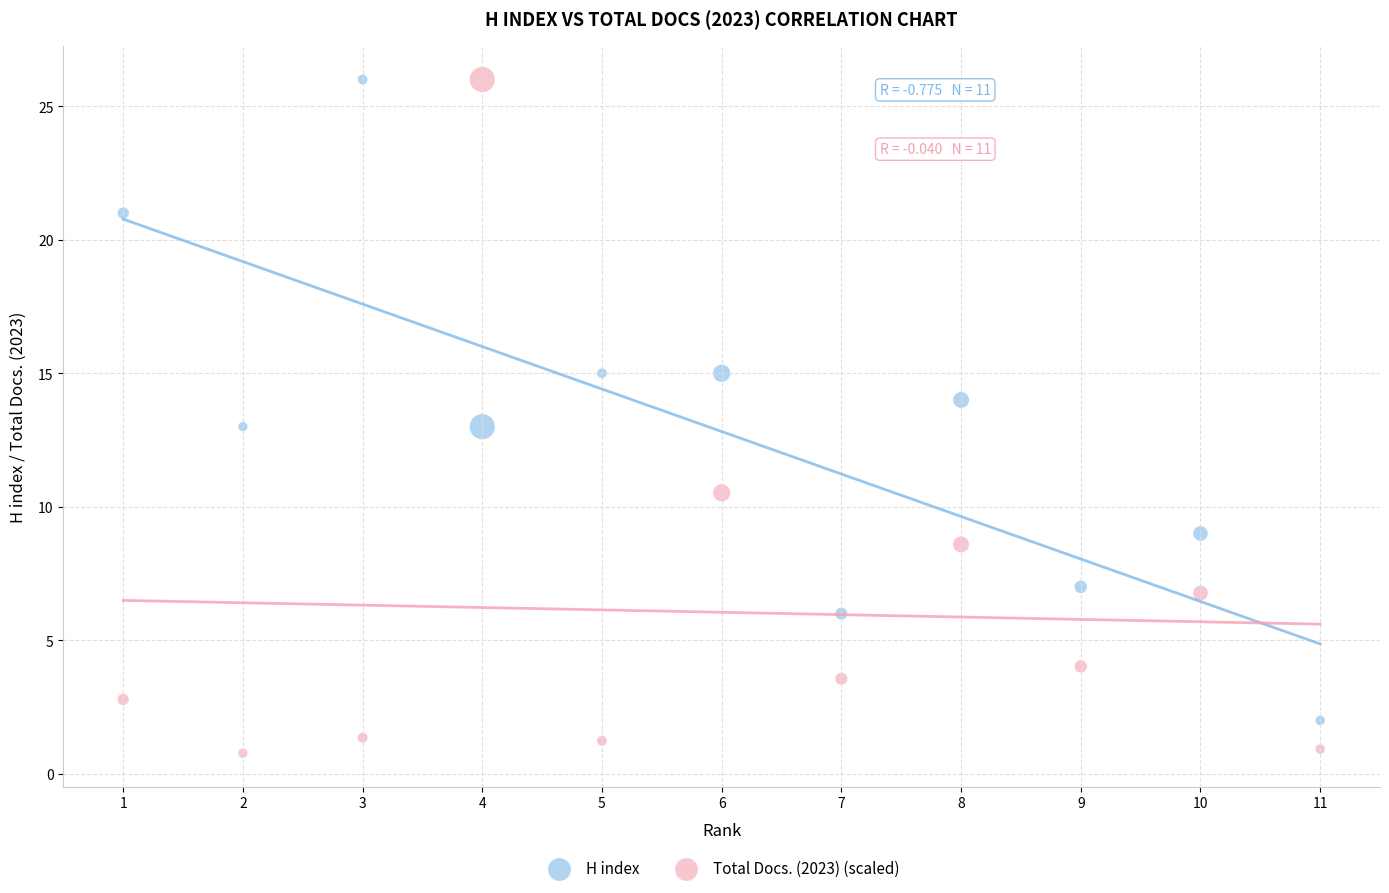

Which series reaches the minimum Y coordinate?

Total Docs. (2023) (scaled)